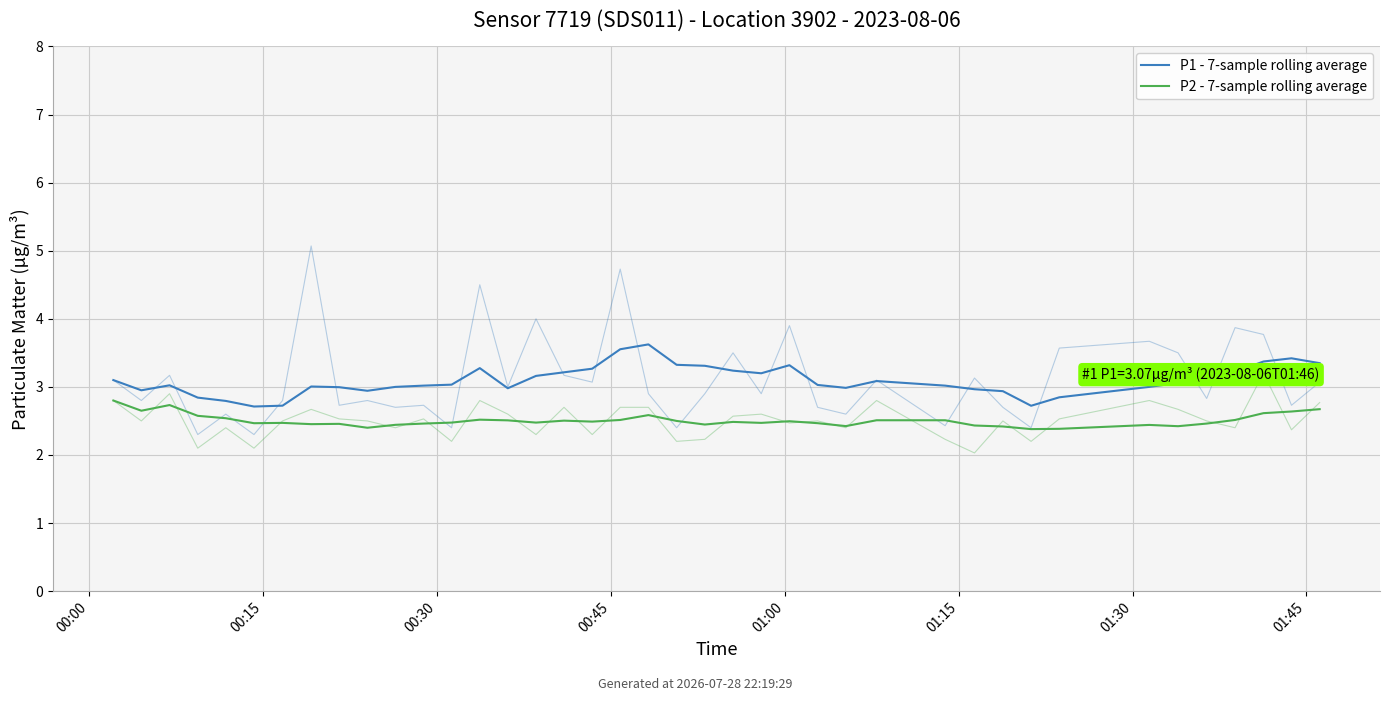

How many interior local valleys does the P2 - 7-sample rolling average series have?

11